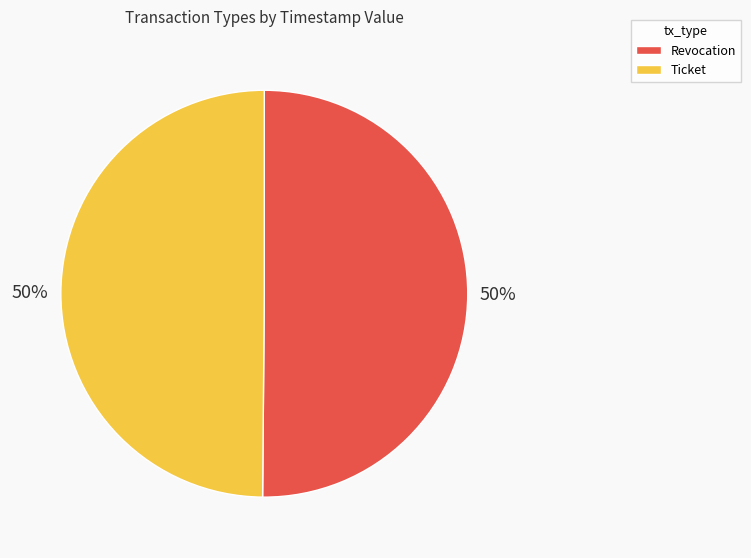

To the nearest percent, what percentage of the pie is Ticket?

50%